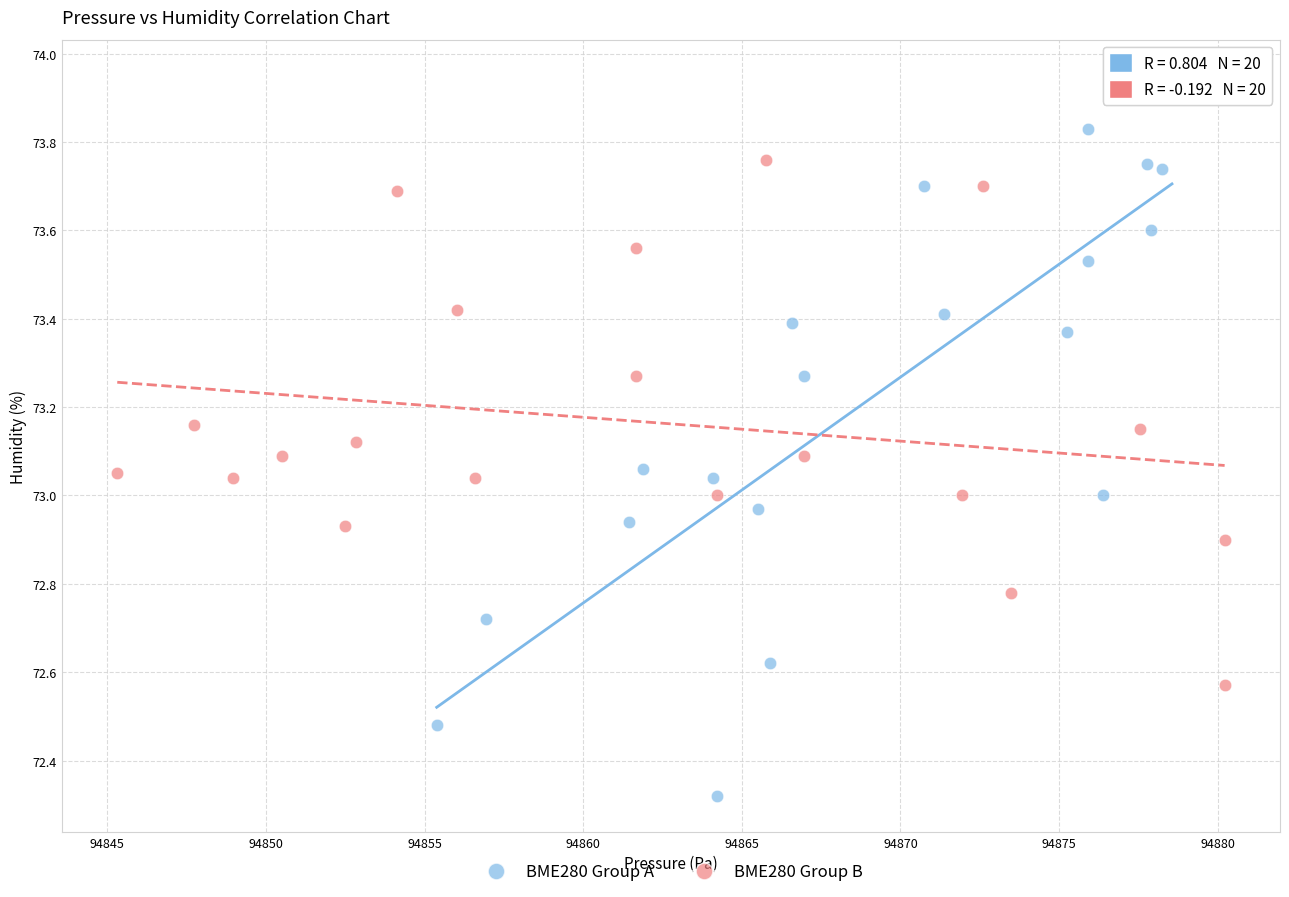

Which series contains the lowest Y value?

BME280 Group A